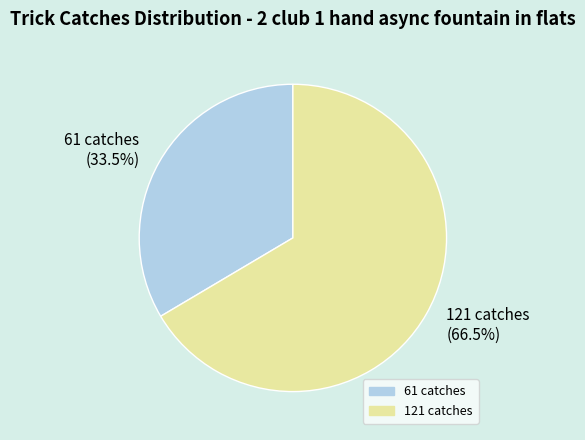

To the nearest percent, what is the difference between the 61 catches and 121 catches slice percentages?

33%